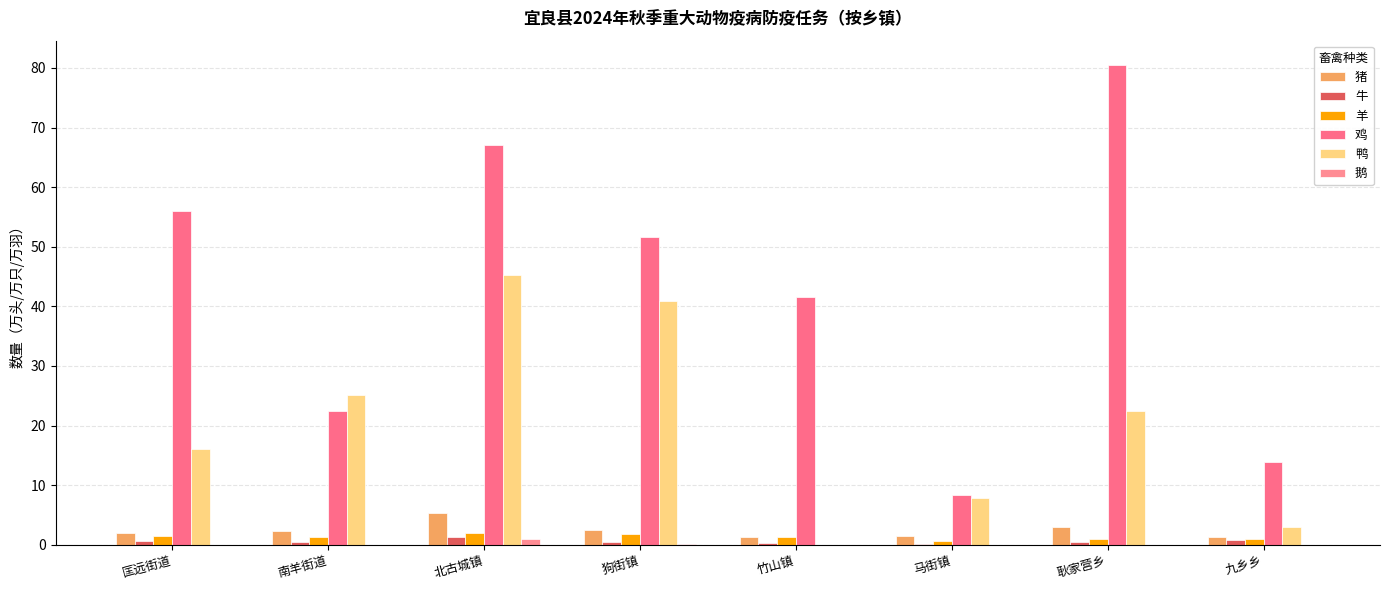

Does the chart contain stacked bars?

No